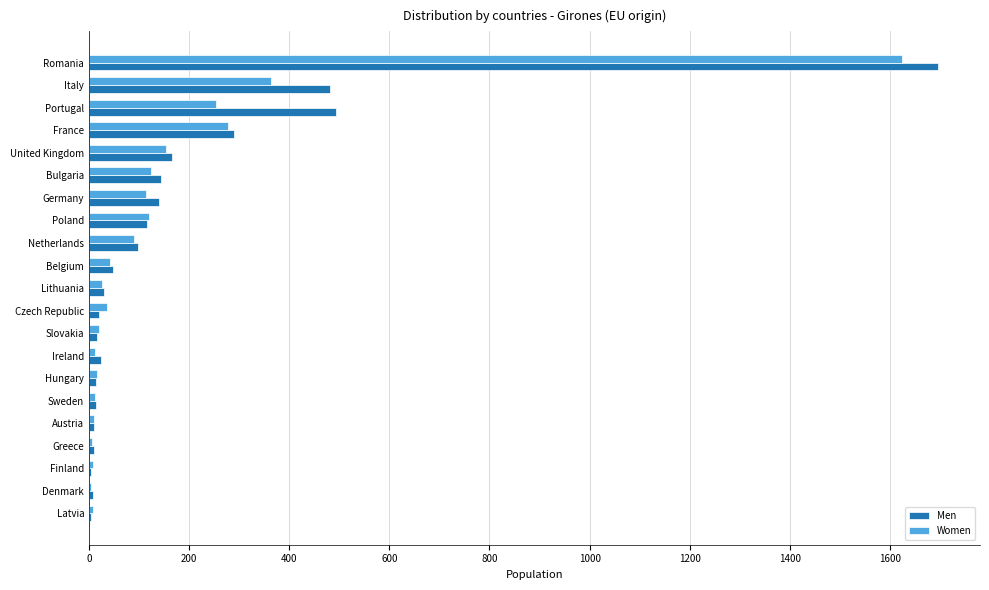

Which series changed the most between Romania and Hungary?

Men